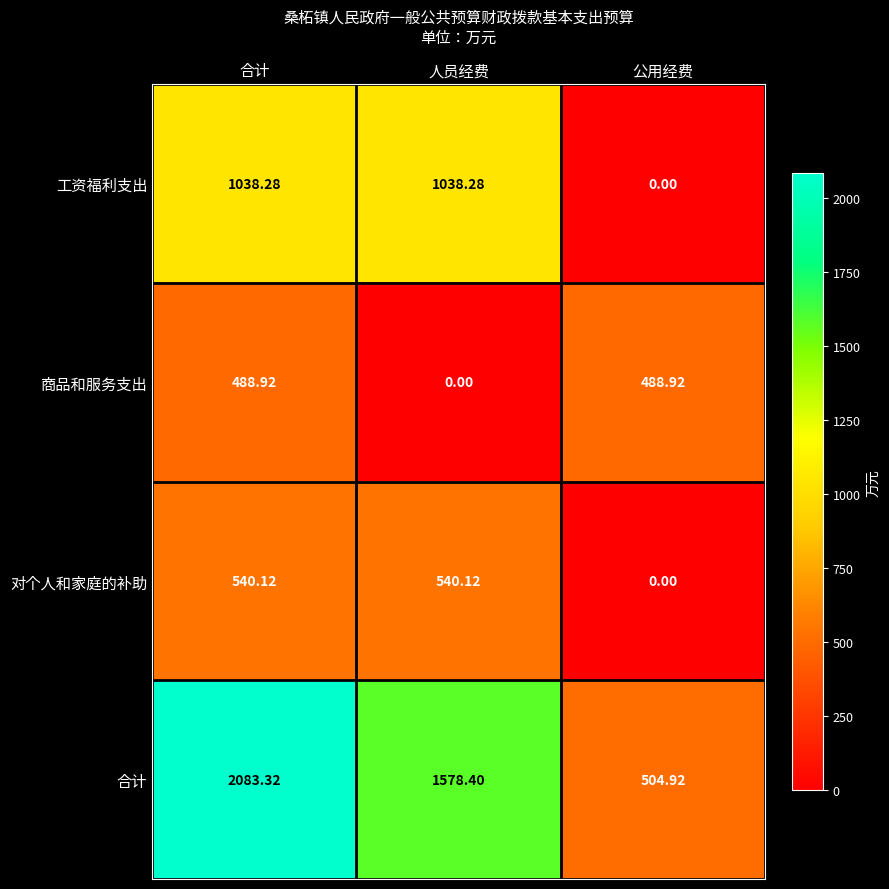

Which series has the largest range (max minus min)?

合计